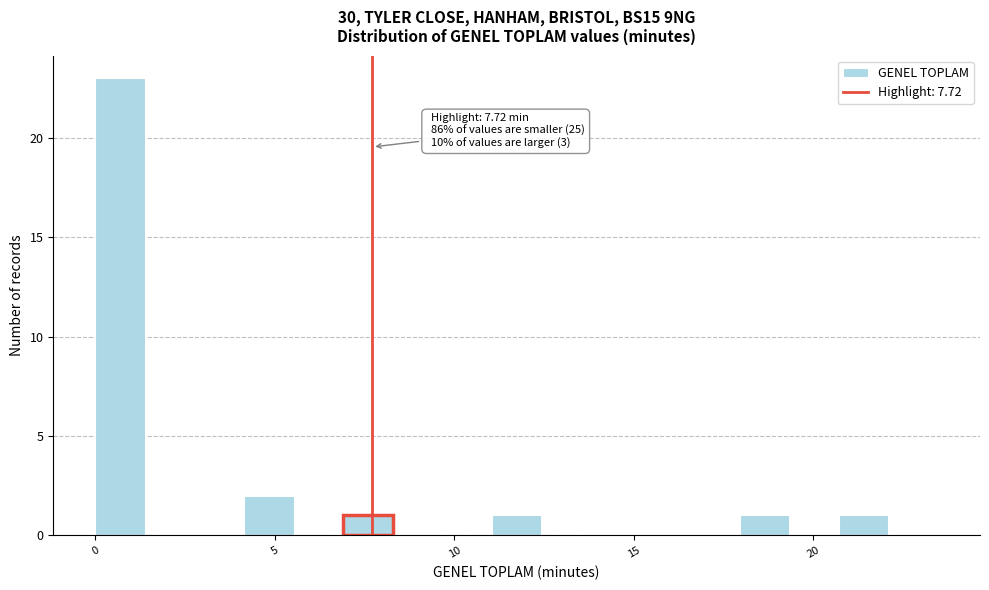

Read against the x-axis, roughly where is the centre of the tallest bar?

0.5